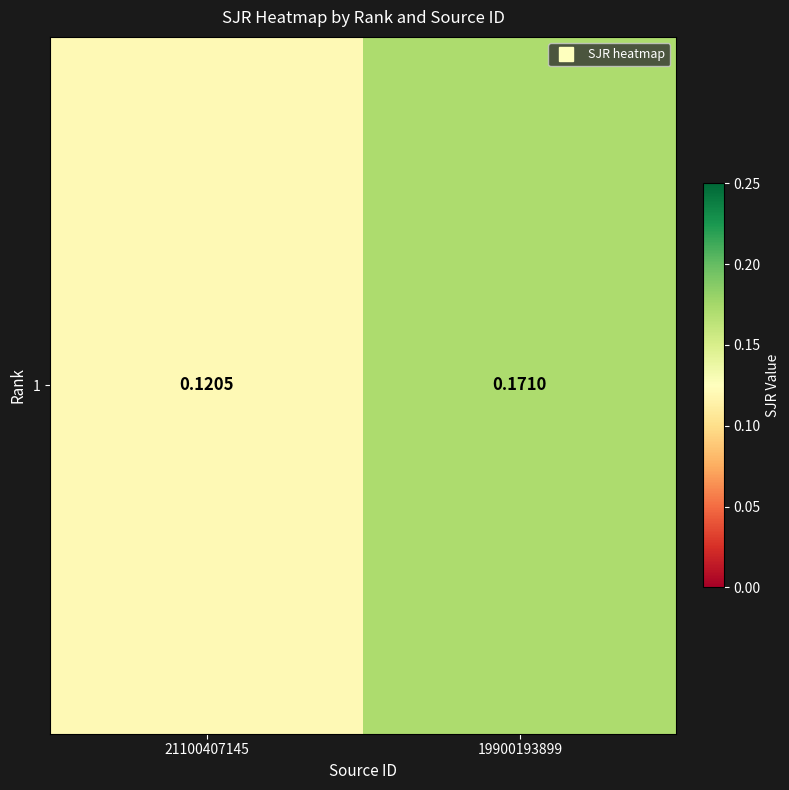

Reading left to right, what are all the values shown in this chart?

21100407145=0.1	19900193899=0.2